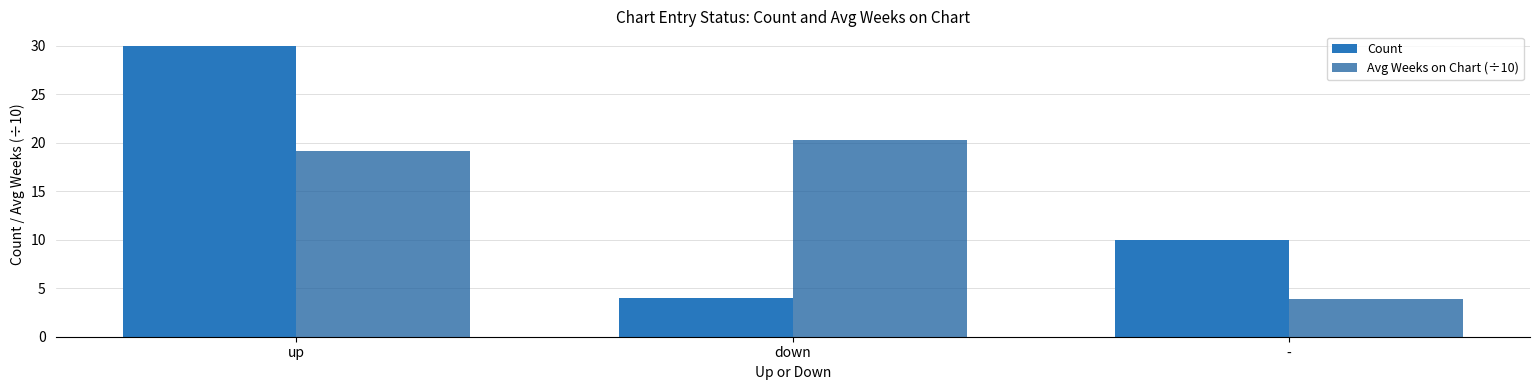

What is the smallest value displayed?

3.9